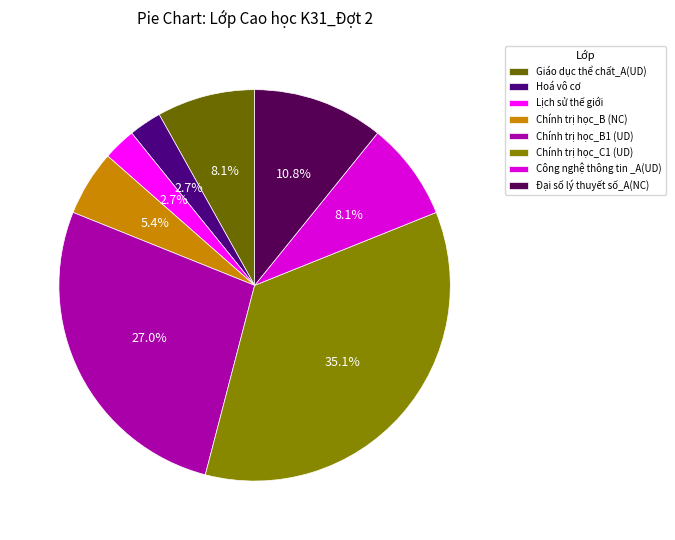

Count the number of slices in the pie.

8